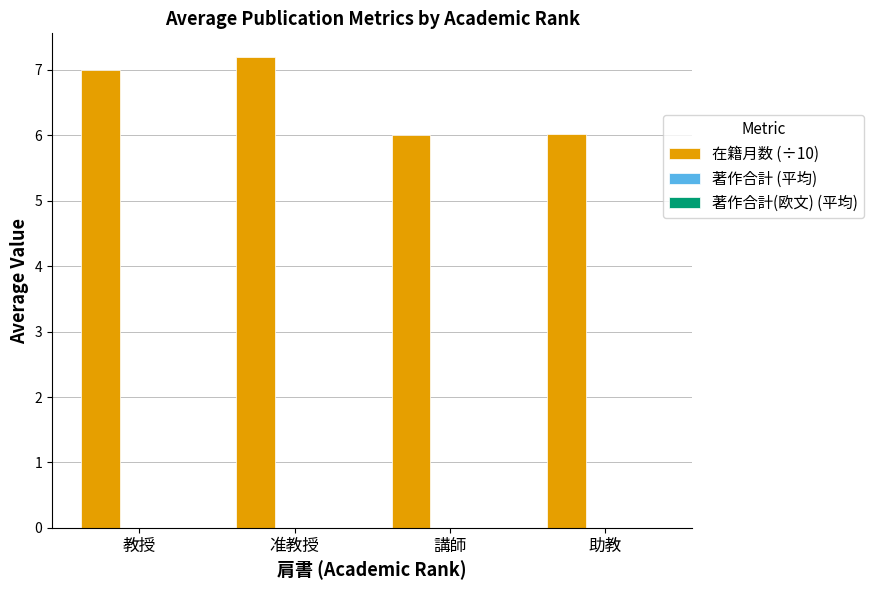

What is the difference between the values at 講師 and 准教授?

1.2